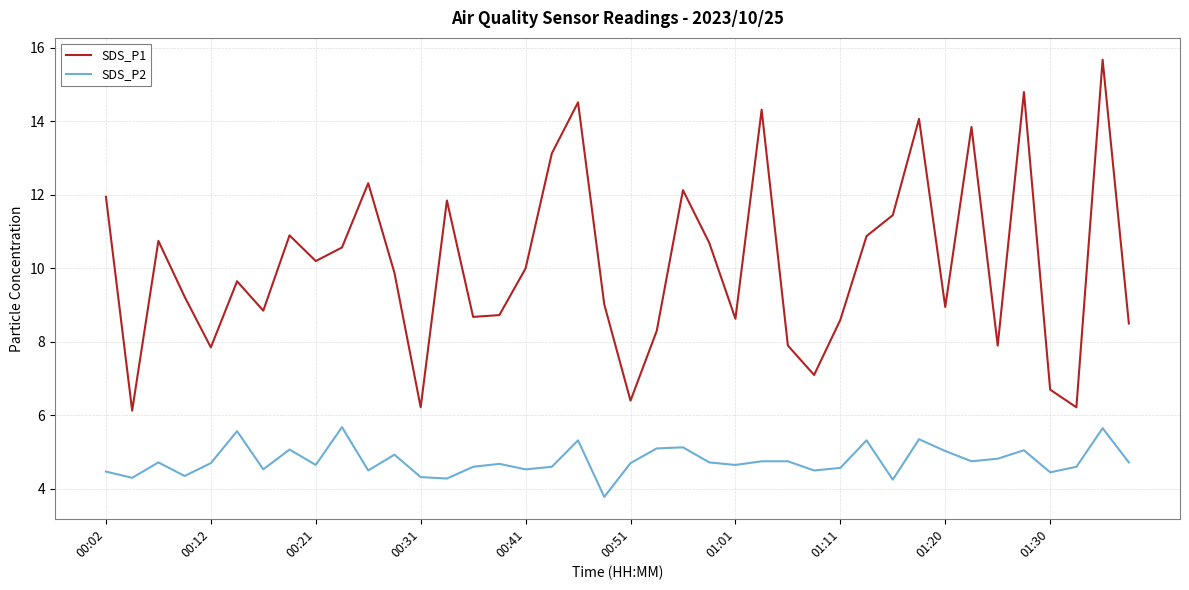

True or false: SDS_P1 and SDS_P2 cross at least once.

False